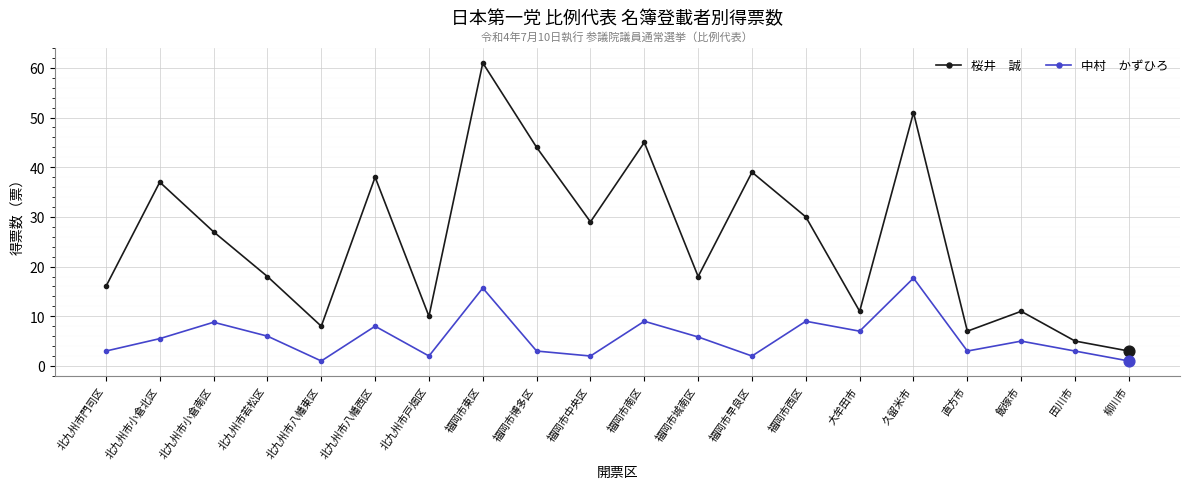

What is the total value across all series at 飯塚市?

16.0